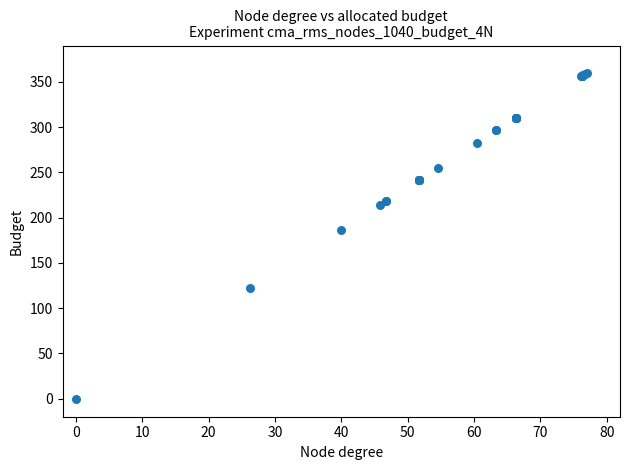

What Y value in the scatter plot is closest to 180?

186.7